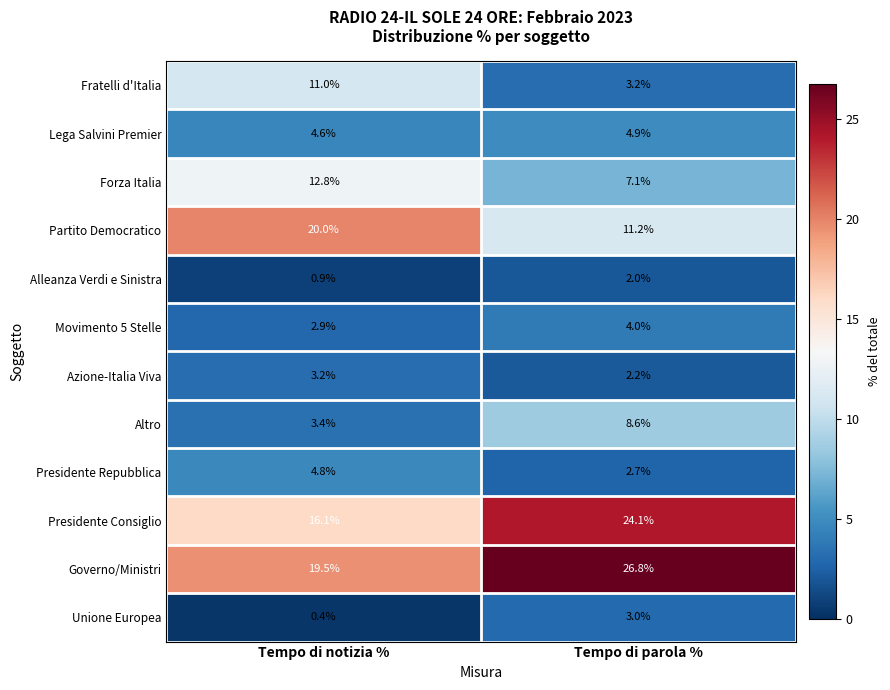

Reading left to right, extract all data points from this chart.

Fratelli d'Italia: 11.0	3.2
Lega Salvini Premier: 4.6	4.9
Forza Italia: 12.8	7.1
Partito Democratico: 20.0	11.2
Alleanza Verdi e Sinistra: 0.9	2.0
Movimento 5 Stelle: 2.9	4.0
Azione-Italia Viva: 3.2	2.2
Altro: 3.4	8.6
Presidente Repubblica: 4.8	2.7
Presidente Consiglio: 16.1	24.1
Governo/Ministri: 19.5	26.8
Unione Europea: 0.4	3.0